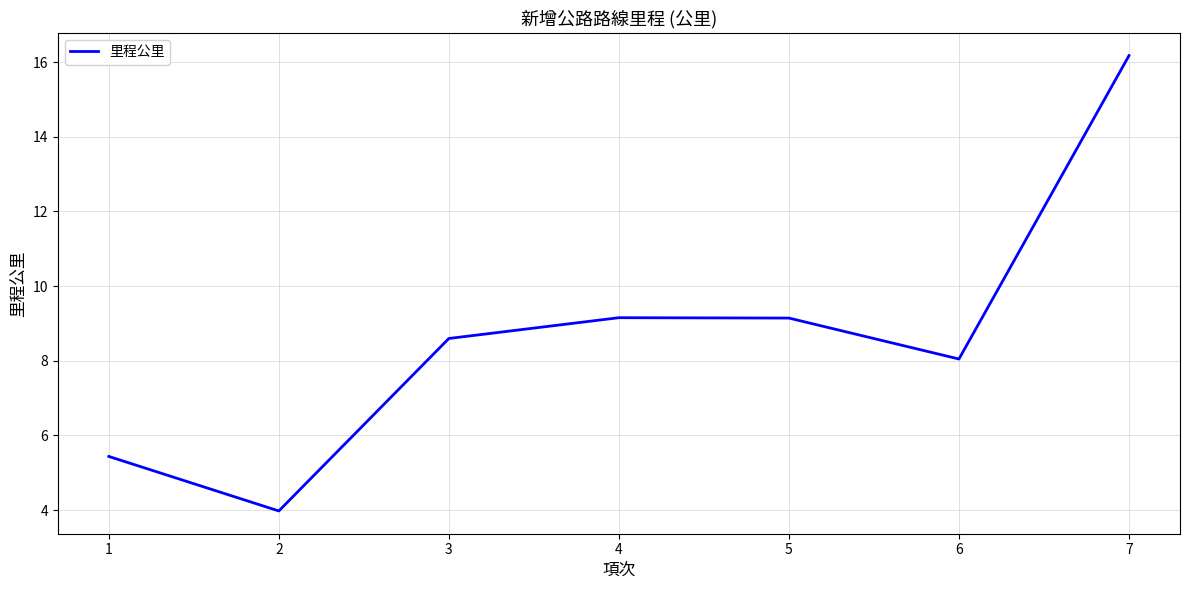

What is the difference between the values at 3 and 7?

7.6